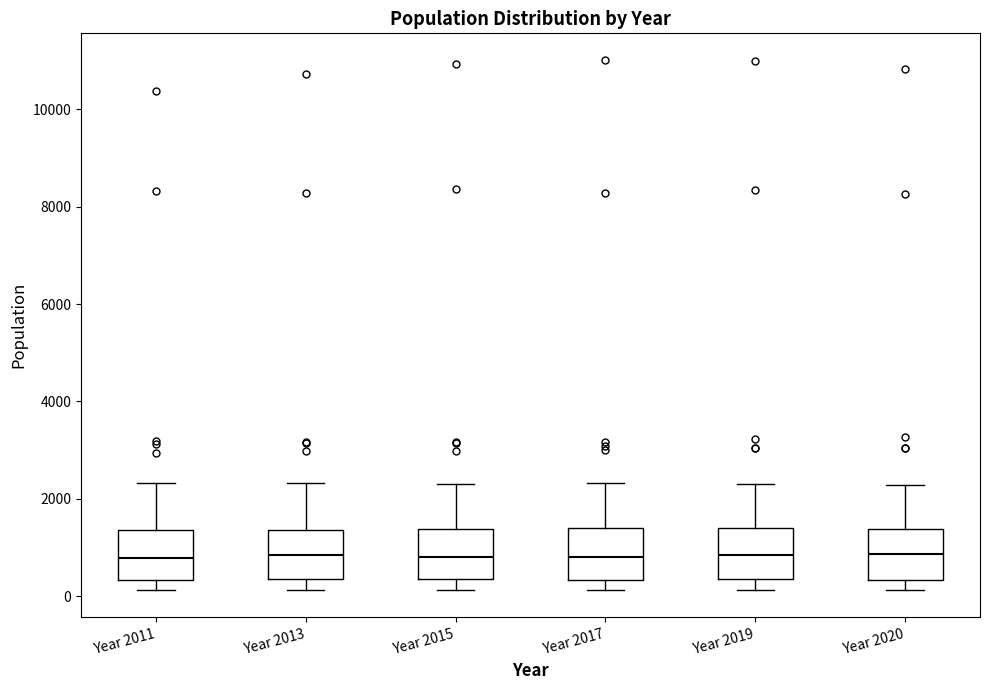

Reading left to right, read every box against the y-axis: the position of its median line, the range the box covers, and the ends of its whiskers. The values are not printed on the chart, so give them approximately, as read against the axis.

Year 2011: median 800, box 400 to 1400, whiskers 200 to 2400
Year 2013: median 800, box 400 to 1400, whiskers 200 to 2400
Year 2015: median 800, box 400 to 1400, whiskers 200 to 2400
Year 2017: median 800, box 400 to 1400, whiskers 200 to 2400
Year 2019: median 800, box 400 to 1400, whiskers 200 to 2400
Year 2020: median 800, box 400 to 1400, whiskers 200 to 2200